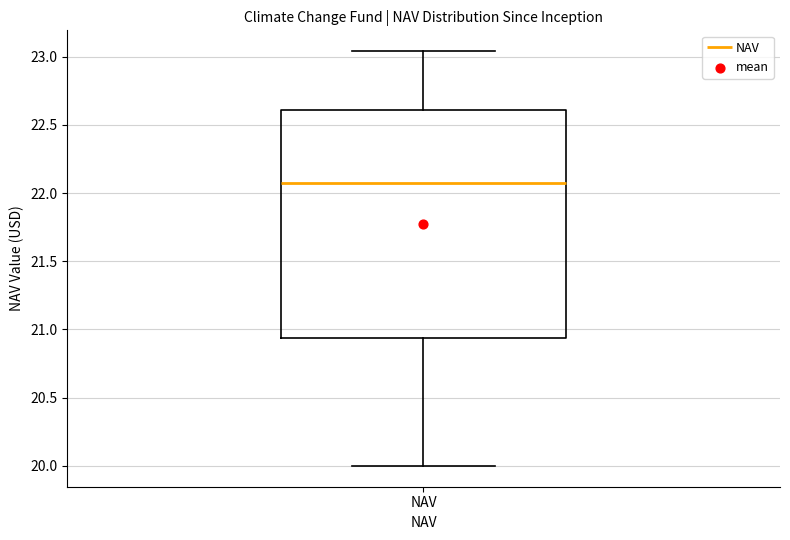

Where is the upper edge of the box for NAV on the y-axis? The values are not printed on the chart, so give them approximately, as read against the axis.

22.60